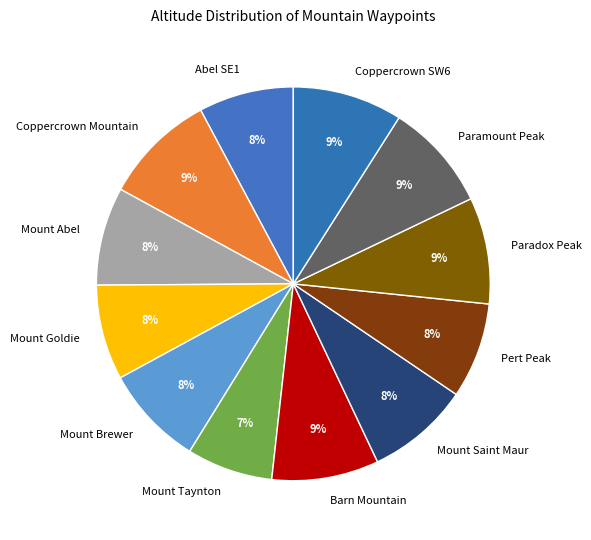

True or false: Coppercrown SW6 accounts for 9% of the total.

True